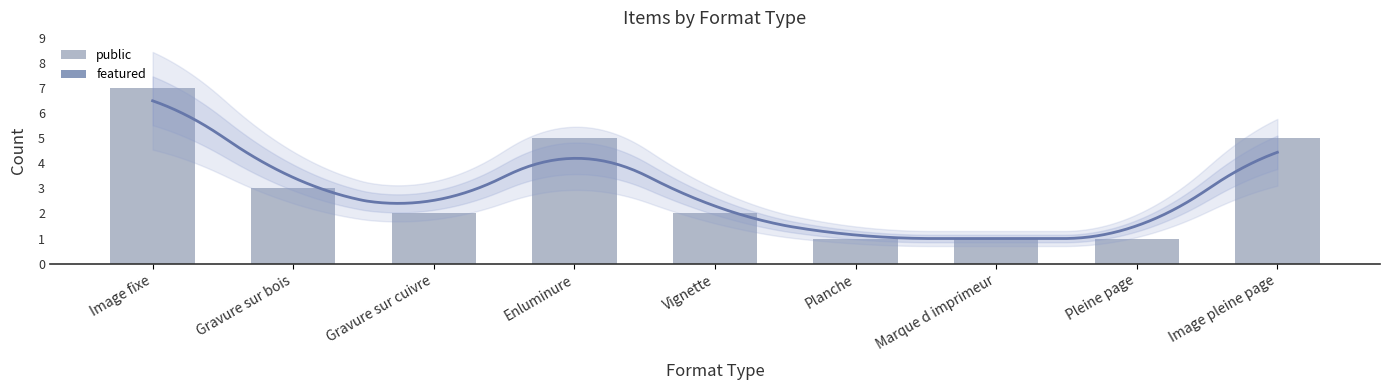

What is the label of the 5th bar from the left?

Vignette